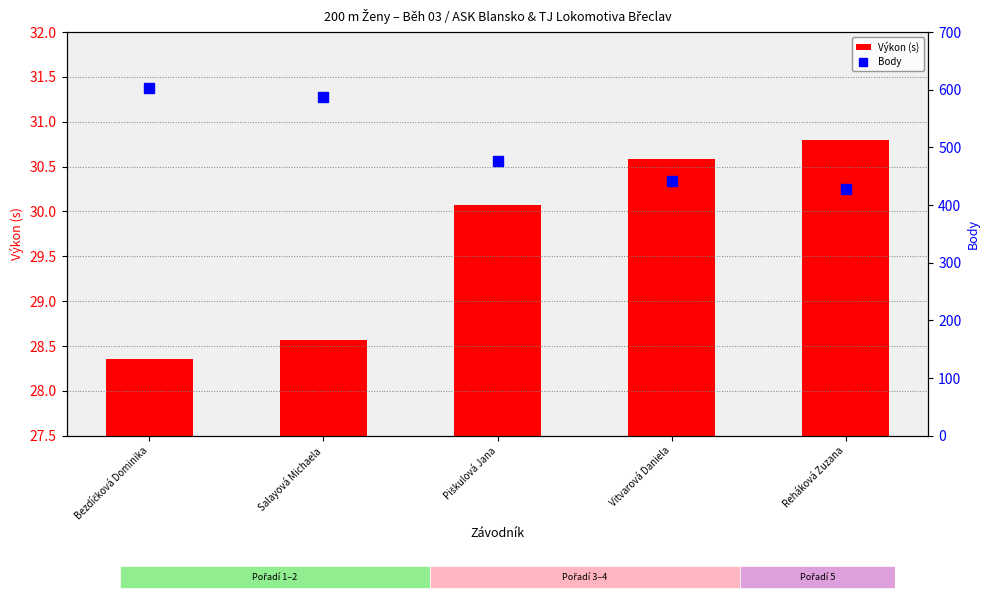

What are all the series names shown in the legend?

Výkon (s), Body